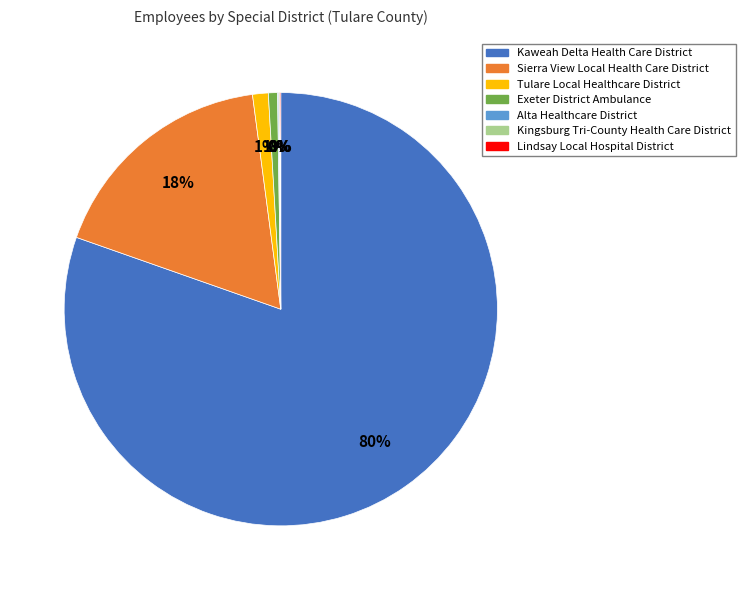

The Sierra View Local Health Care District slice represents 18% of the pie. True or false?

True